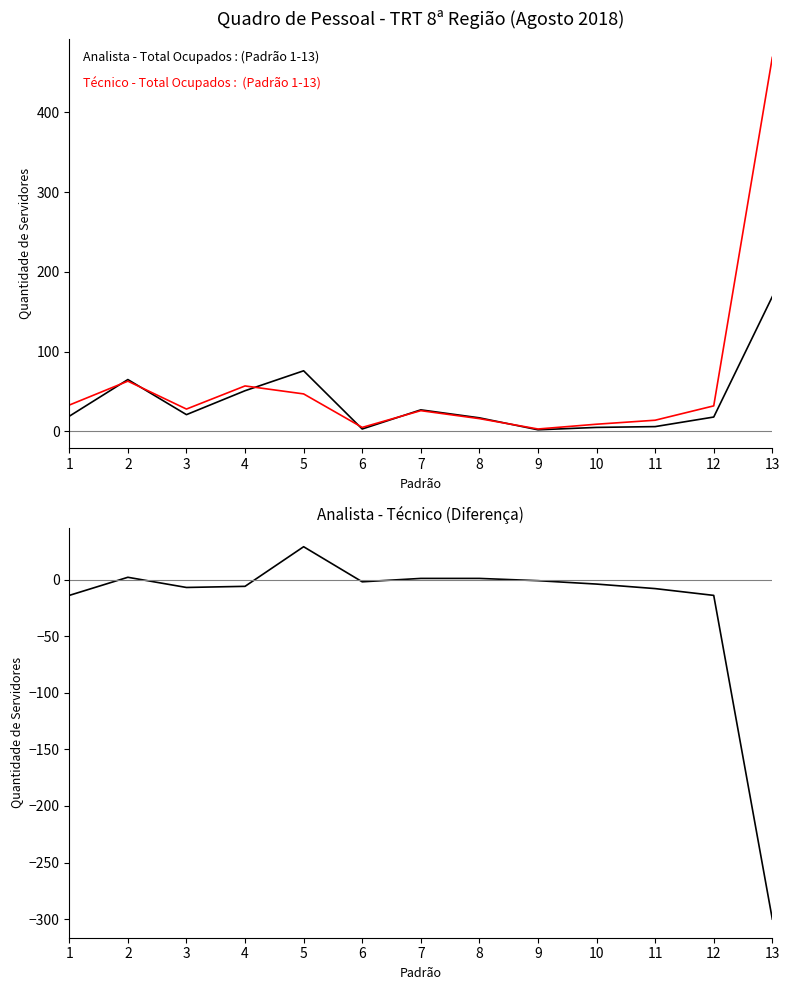

How many distinct data groups are displayed?

3